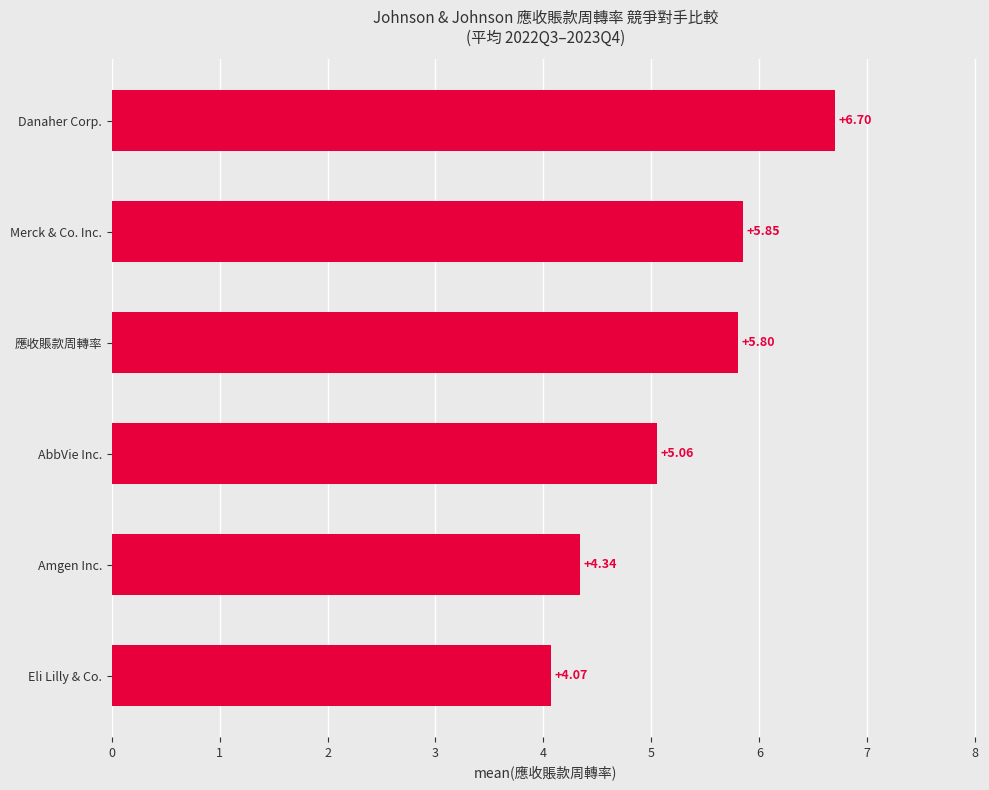

What is the change in value from AbbVie Inc. to Merck & Co. Inc.?

+0.8